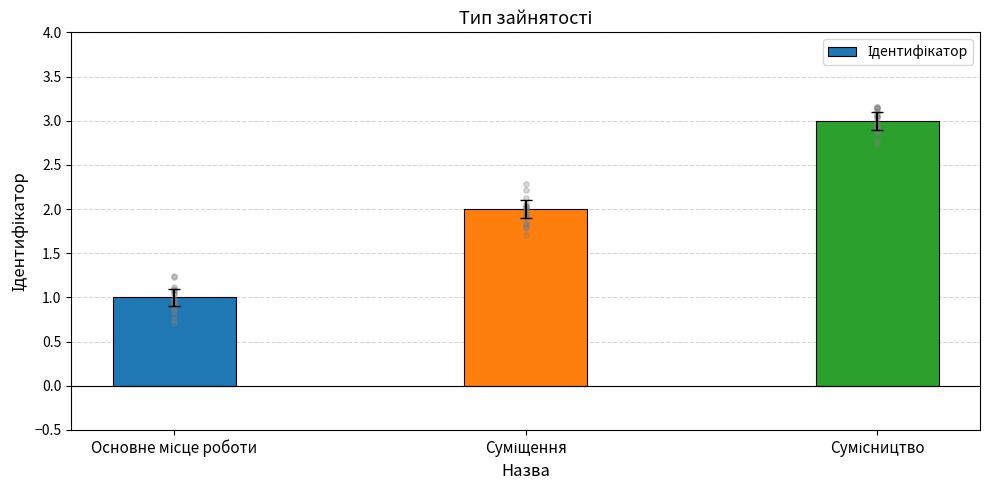

Between Основне місце роботи and Суміщення, which is larger?

Суміщення